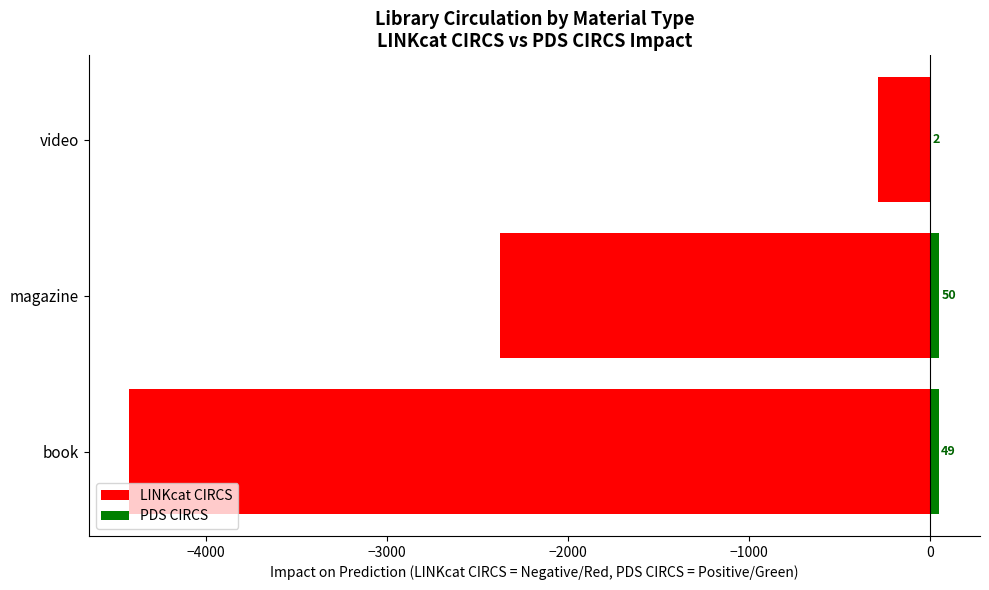

Count the LINKcat CIRCS values in the range -4424 to -291.

3